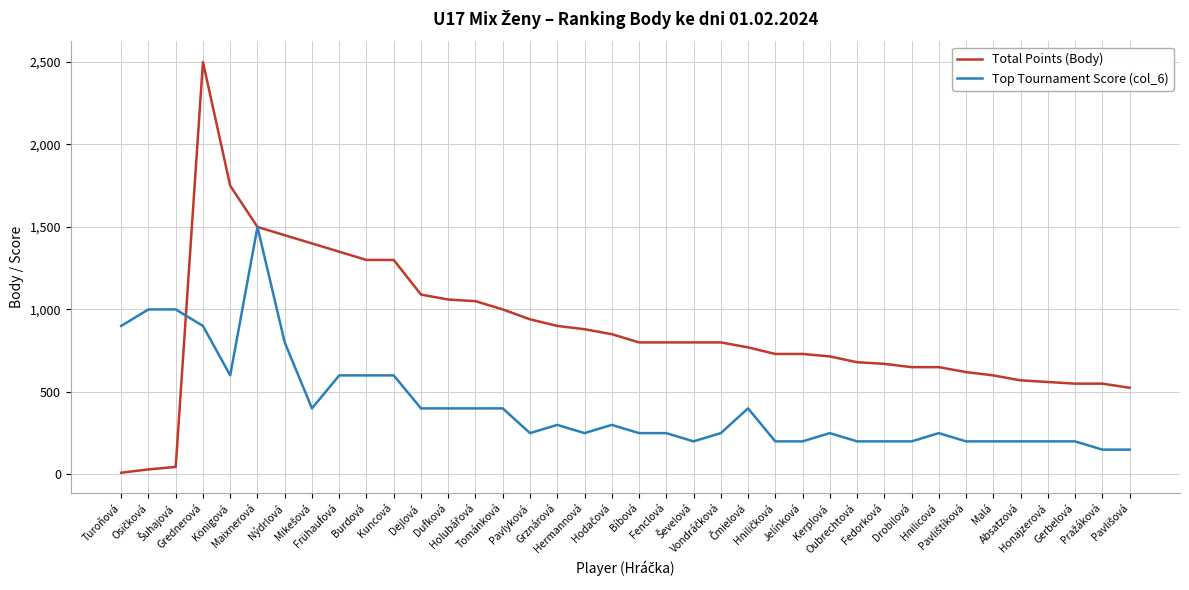

Which series has the widest spread of values?

Total Points (Body)